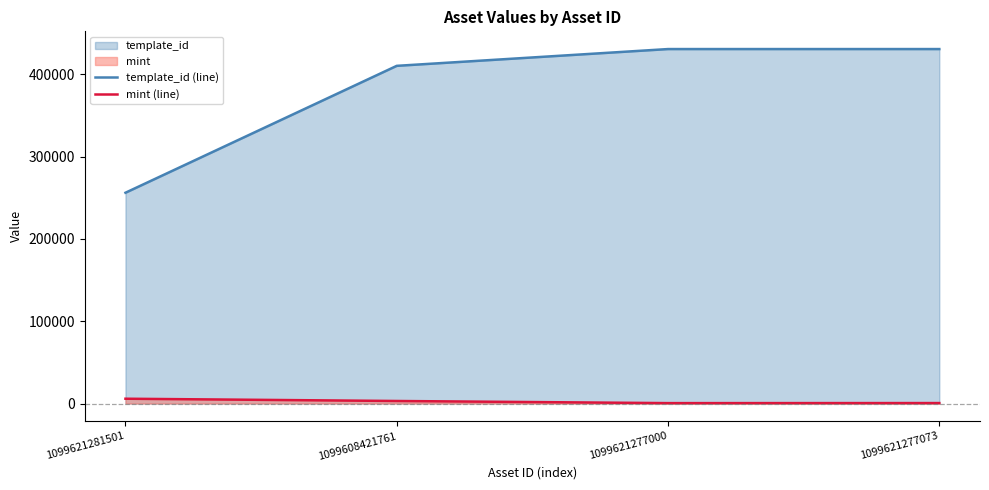

At which category is the sum across all series the highest?

1099621277073